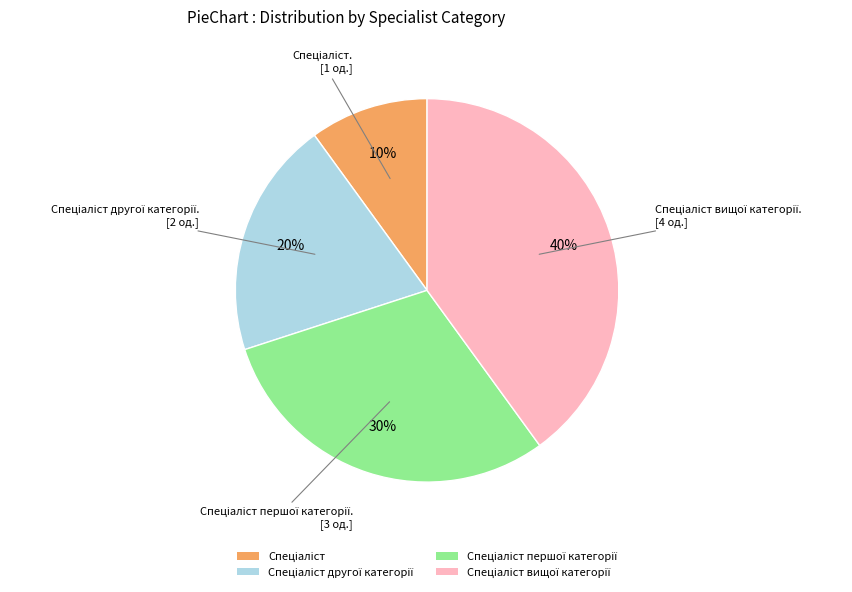

To the nearest percent, what is the difference between the largest and smallest slice percentages?

30%